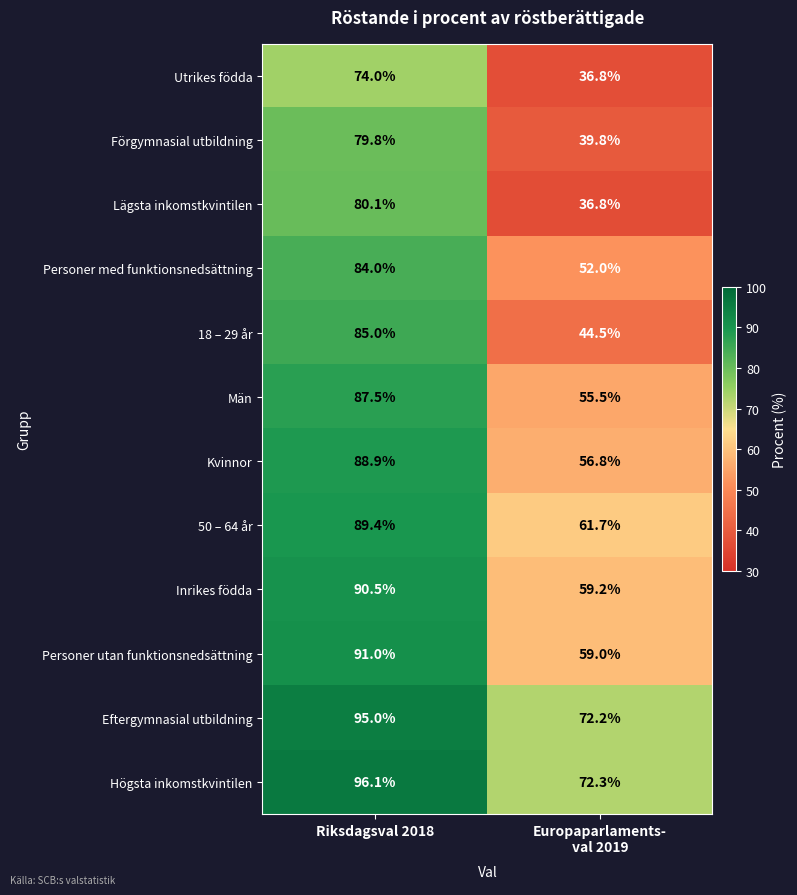

The value of Personer med funktionsnedsättning at Riksdagsval 2018 is 84.0. True or false?

True